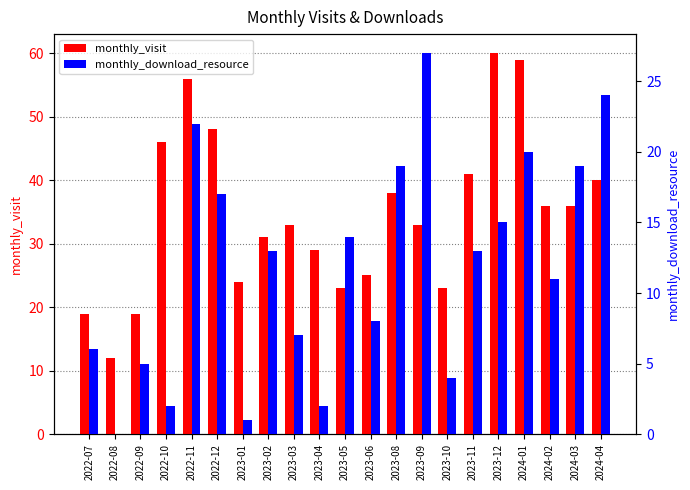

Does the chart contain any negative values?

No